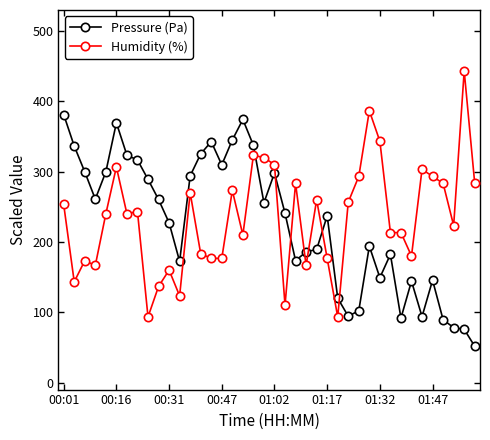

True or false: Humidity (%) has more than 1 interior local peaks.

True